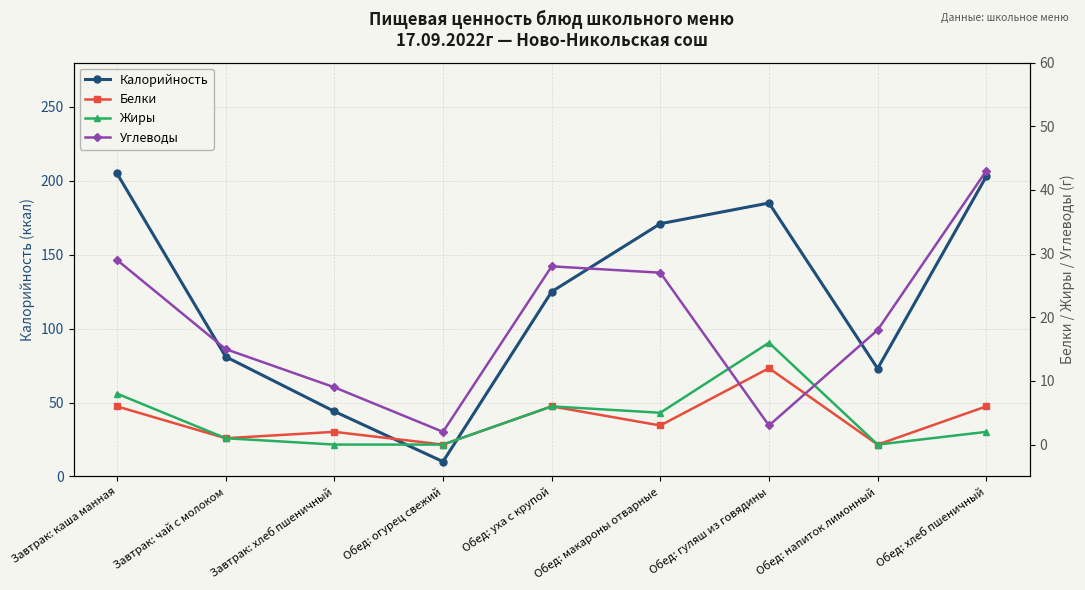

Rank the series at Обед: уха с крупой from highest to lowest value.

Калорийность, Углеводы, Белки, Жиры